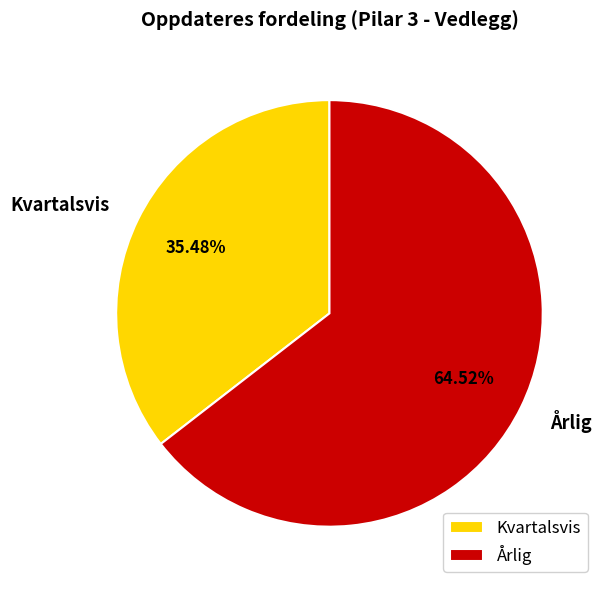

Which category has the biggest portion of the pie?

Årlig